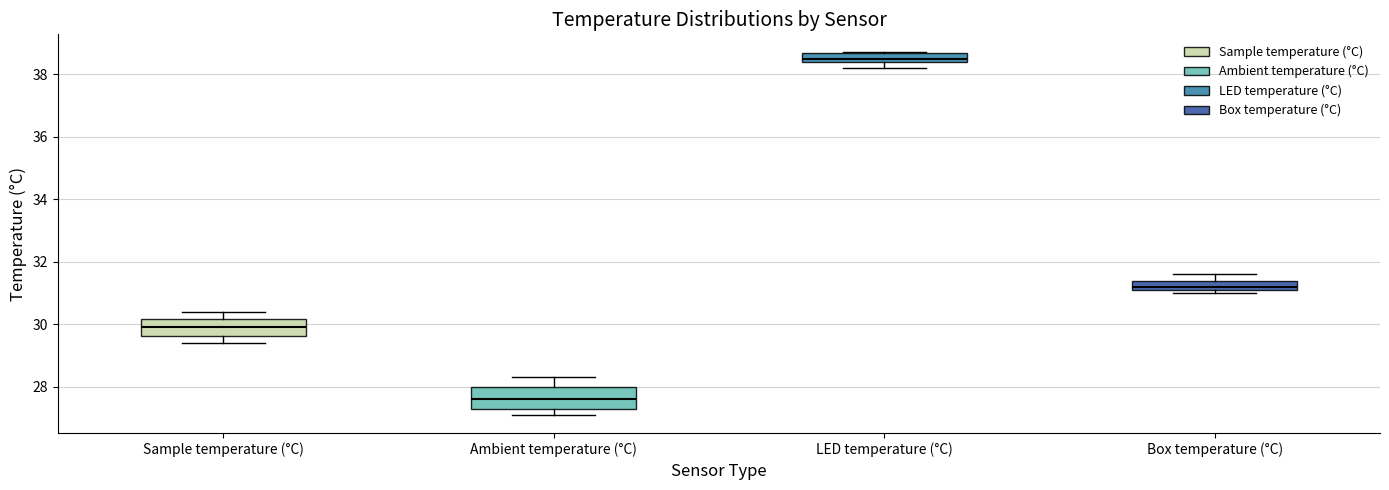

Where is the upper edge of the box for Ambient temperature (°C) on the y-axis? The values are not printed on the chart, so give them approximately, as read against the axis.

28.0